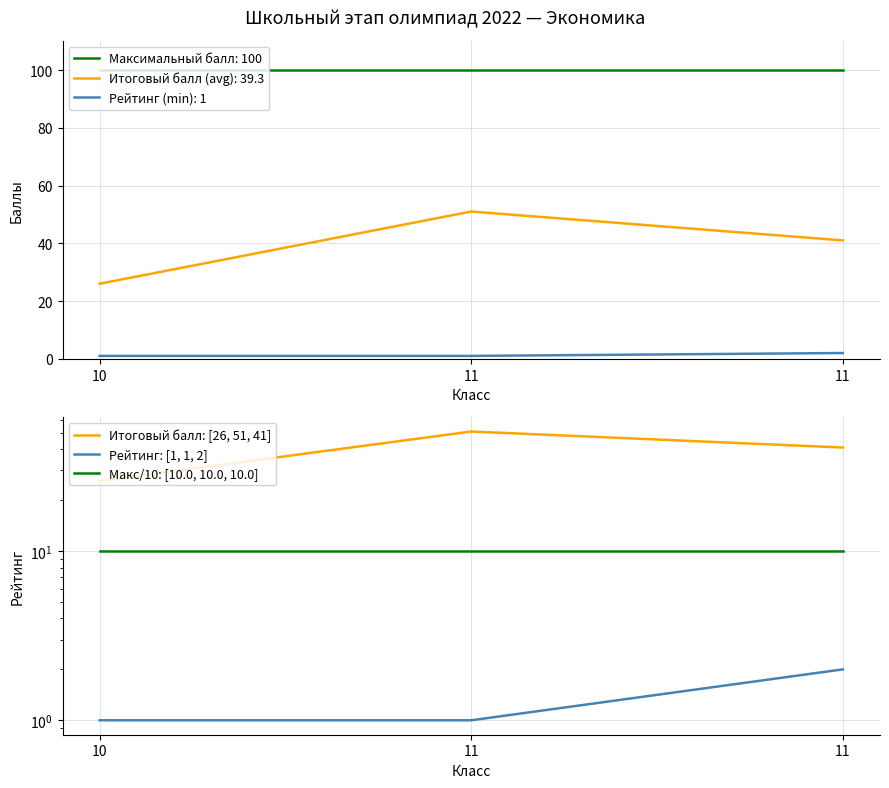

What is the average value of the Итоговый балл: [26, 51, 41] series?

39